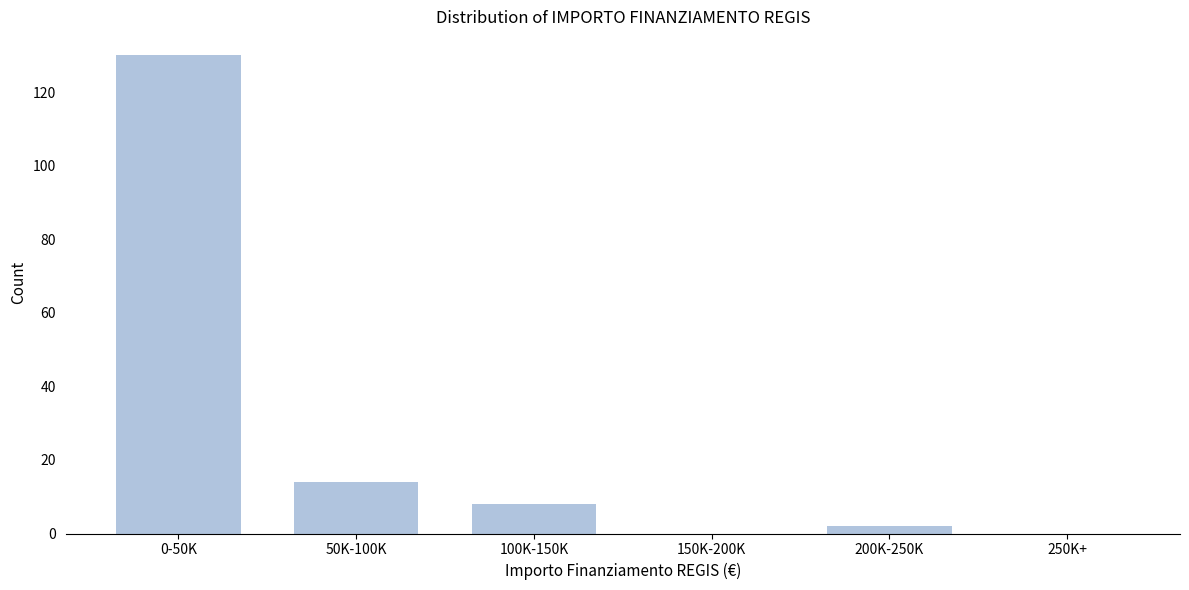

Reading left to right, transcribe all the data shown in this chart.

0-50K=130	50K-100K=14	100K-150K=8	150K-200K=0	200K-250K=2	250K+=0